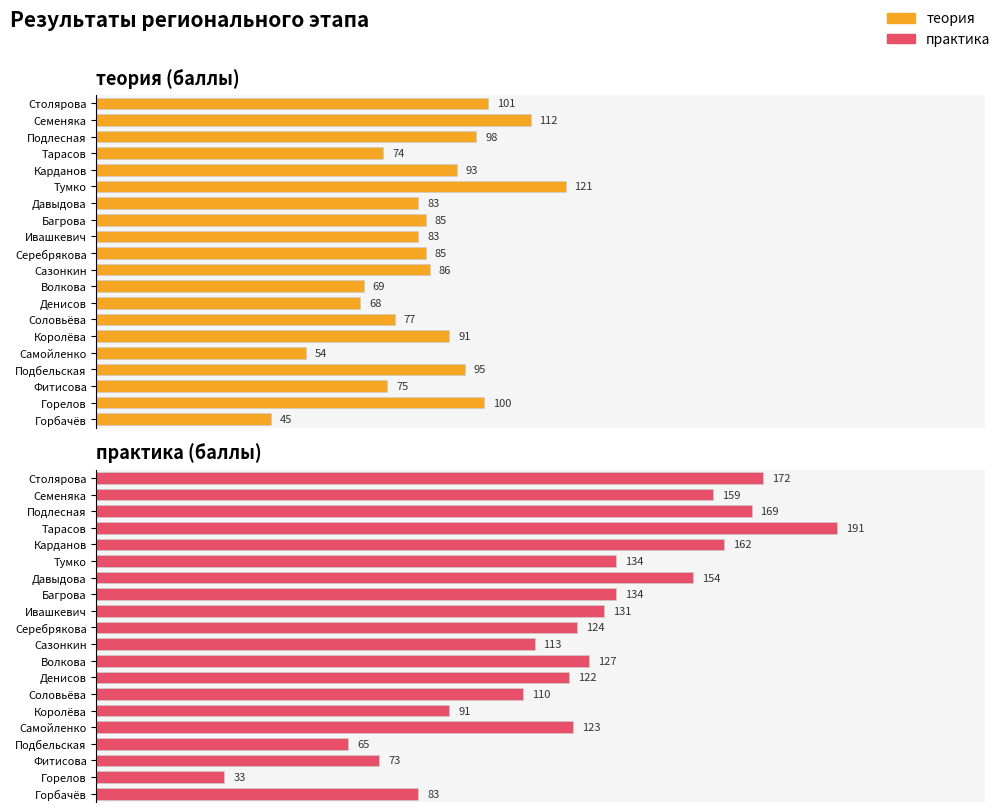

Reading left to right, what are all the values shown in this chart?

теория: 101	112	98	74	93	121	83	85	83	85	86	69	68	77	91	54	95	75	100	45
практика: 172	159	169	191	162	134	154	134	131	124	113	127	122	110	91	123	65	73	33	83